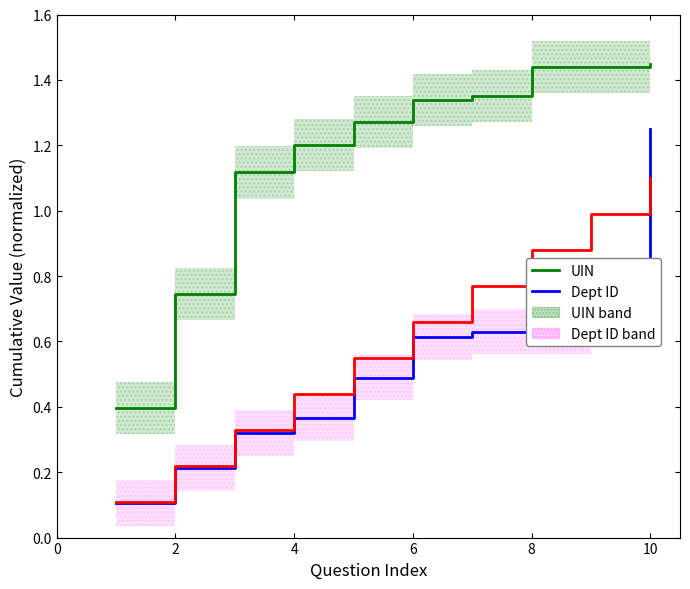

Reading left to right, extract all data points from this chart.

UIN: 0.4	0.7	1.1	1.2	1.3	1.3	1.4	1.4	1.4	1.4
Dept ID: 0.1	0.2	0.3	0.4	0.5	0.6	0.6	0.6	0.8	1.2
House ID: 0.1	0.2	0.3	0.4	0.6	0.7	0.8	0.9	1.0	1.1